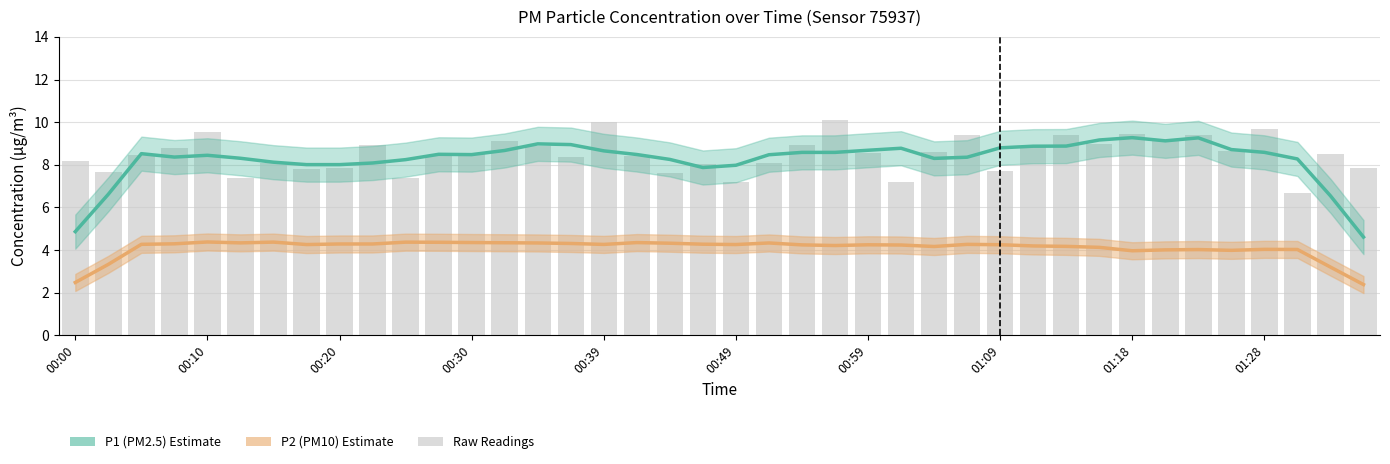

Which series has the largest range (max minus min)?

P1 (PM2.5)